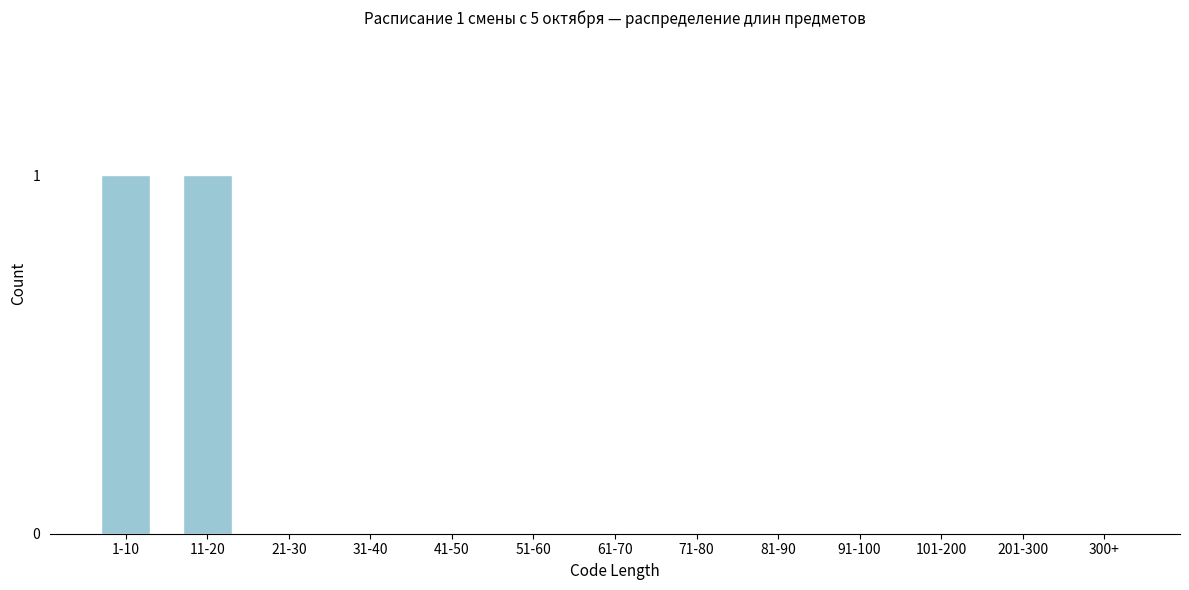

Reading left to right, extract all data points from this chart.

1-10=1	11-20=1	21-30=0	31-40=0	41-50=0	51-60=0	61-70=0	71-80=0	81-90=0	91-100=0	101-200=0	201-300=0	300+=0